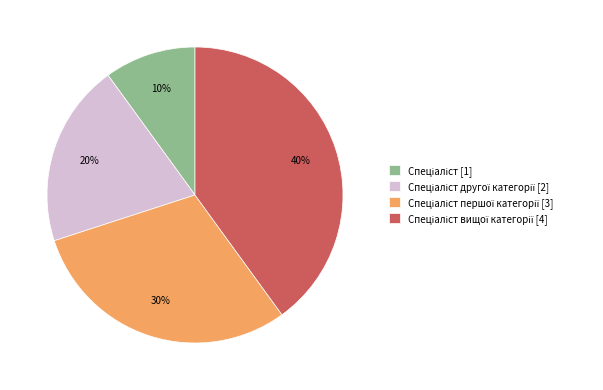

Does any single category account for the majority?

No